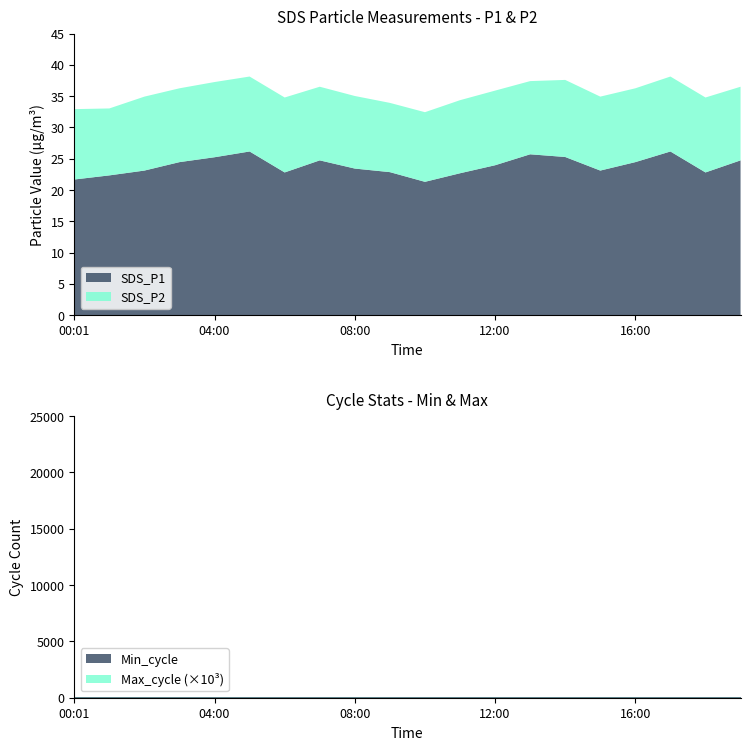

Reading right to left, list all the values displayed in this chart.

SDS_P1: 19:00=24.7	18:00=22.8	17:00=26.1	16:00=24.4	15:00=23.1	14:00=25.3	13:00=25.7	12:00=23.9	11:00=22.7	10:00=21.3	09:00=22.9	08:00=23.4	07:00=24.7	06:00=22.8	05:00=26.1	04:00=25.2	03:00=24.4	02:00=23.1	01:00=22.3	00:01=21.7
SDS_P2: 19:00=11.8	18:00=12.0	17:00=12.0	16:00=11.8	15:00=11.8	14:00=12.3	13:00=11.7	12:00=11.9	11:00=11.7	10:00=11.1	09:00=11.1	08:00=11.6	07:00=11.8	06:00=12.0	05:00=12.0	04:00=12.0	03:00=11.8	02:00=11.8	01:00=10.7	00:01=11.2
Min_cycle: 19:00=28.0	18:00=28.0	17:00=28.0	16:00=28.0	15:00=28.0	14:00=28.0	13:00=28.0	12:00=28.0	11:00=28.0	10:00=28.0	09:00=28.0	08:00=28.0	07:00=28.0	06:00=28.0	05:00=28.0	04:00=28.0	03:00=28.0	02:00=28.0	01:00=28.0	00:01=28.0
Max_cycle: 19:00=20118.0	18:00=20027.0	17:00=20037.0	16:00=20027.0	15:00=20474.0	14:00=20152.0	13:00=20051.0	12:00=20059.0	11:00=20032.0	10:00=20046.0	09:00=20040.0	08:00=20468.0	07:00=20118.0	06:00=20027.0	05:00=20037.0	04:00=20106.0	03:00=20027.0	02:00=20474.0	01:00=20043.0	00:01=20058.0